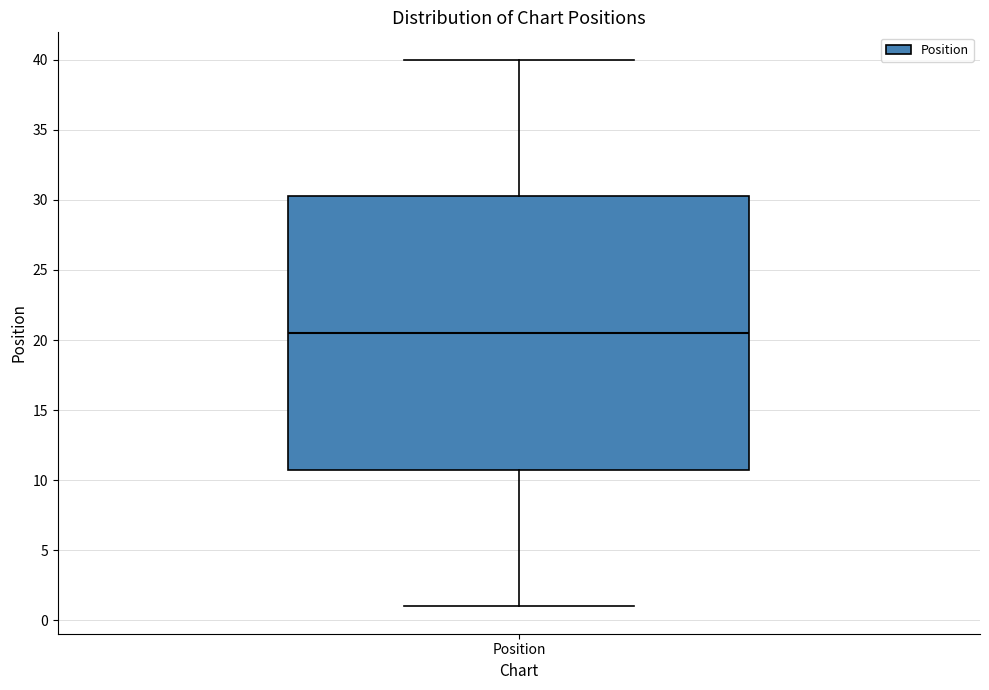

Transcribe this box plot: give where the median line is, the range the box spans, and where the two whiskers end, as read against the y-axis. The values are not printed on the chart, so give them approximately, as read against the axis.

median 20.5, box 11.0 to 30.5, whiskers 1.0 to 40.0